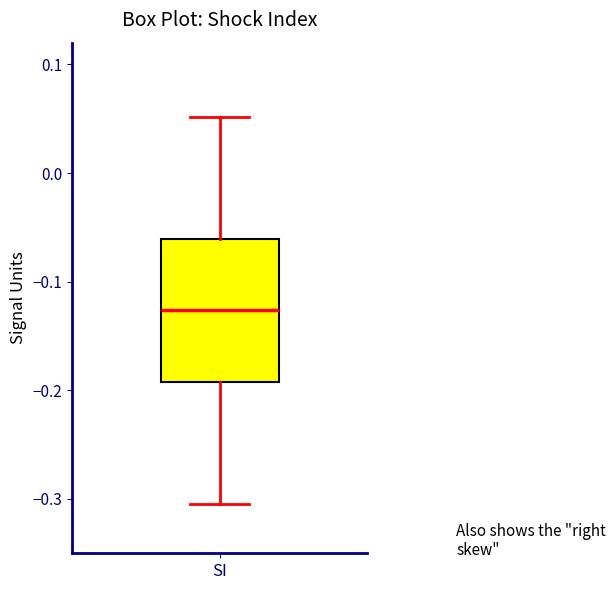

Read this box plot against the y-axis: the position of the median line, the range covered by the box, and the ends of both whiskers. The values are not printed on the chart, so give them approximately, as read against the axis.

median -0.13, box -0.19 to -0.06, whiskers -0.30 to 0.05